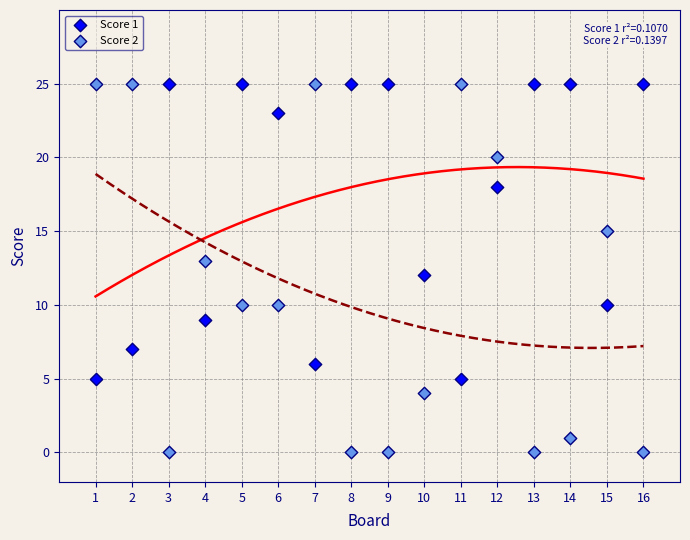

Which series has the widest spread of Y values?

Score 2